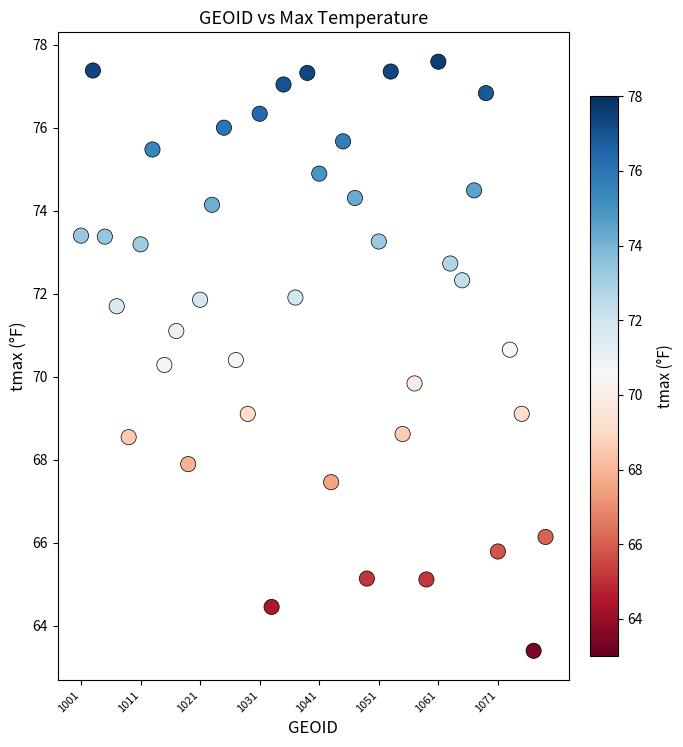

What is the range of Y values (max minus min)?

14.2